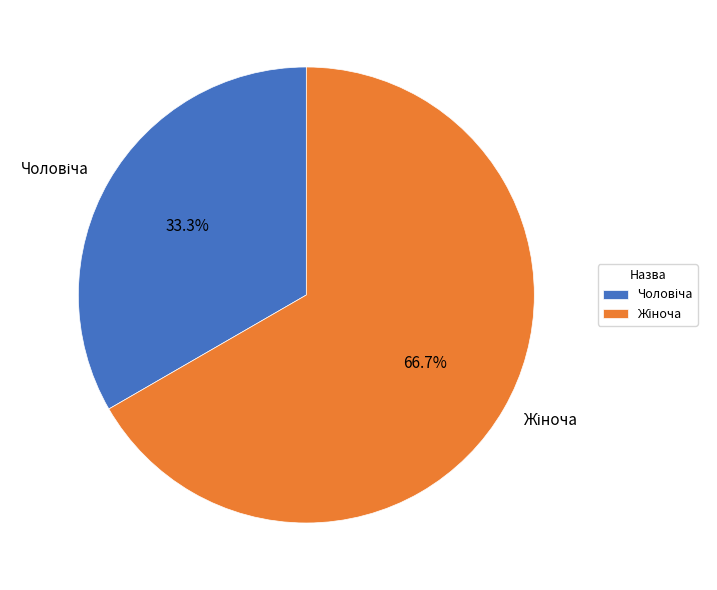

Count the number of slices in the pie.

2